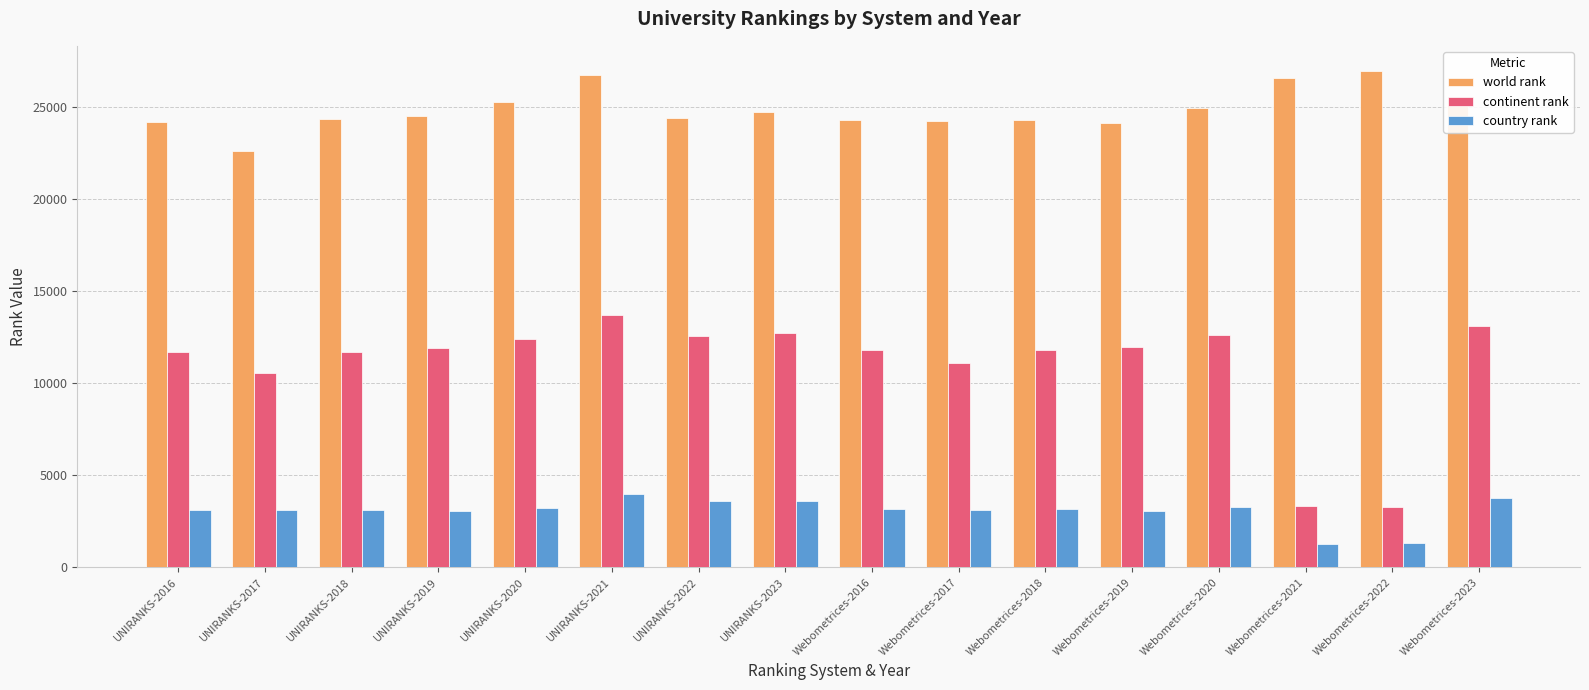

What is the difference between the maximum and second lowest values in the continent rank series?

10352